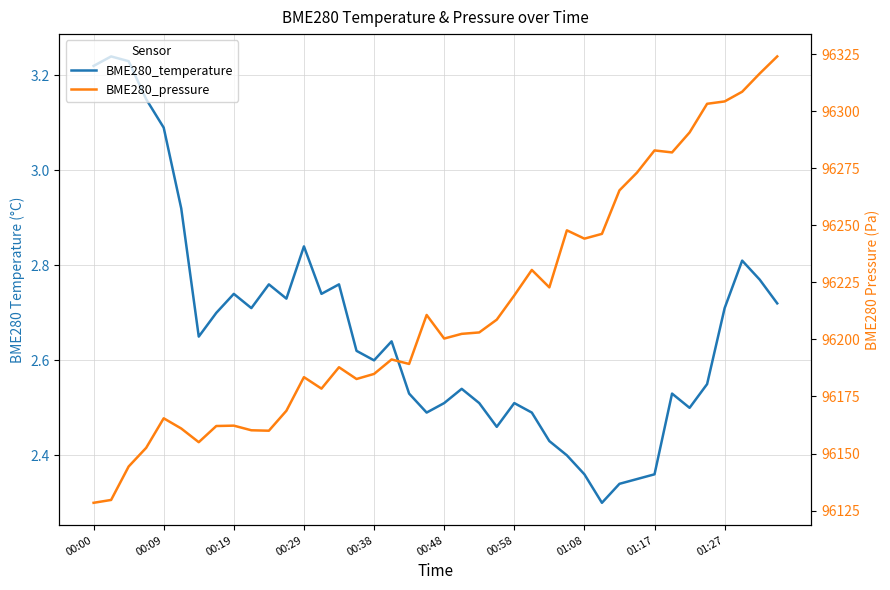

How many data points in BME280_pressure are less than 96202?

20